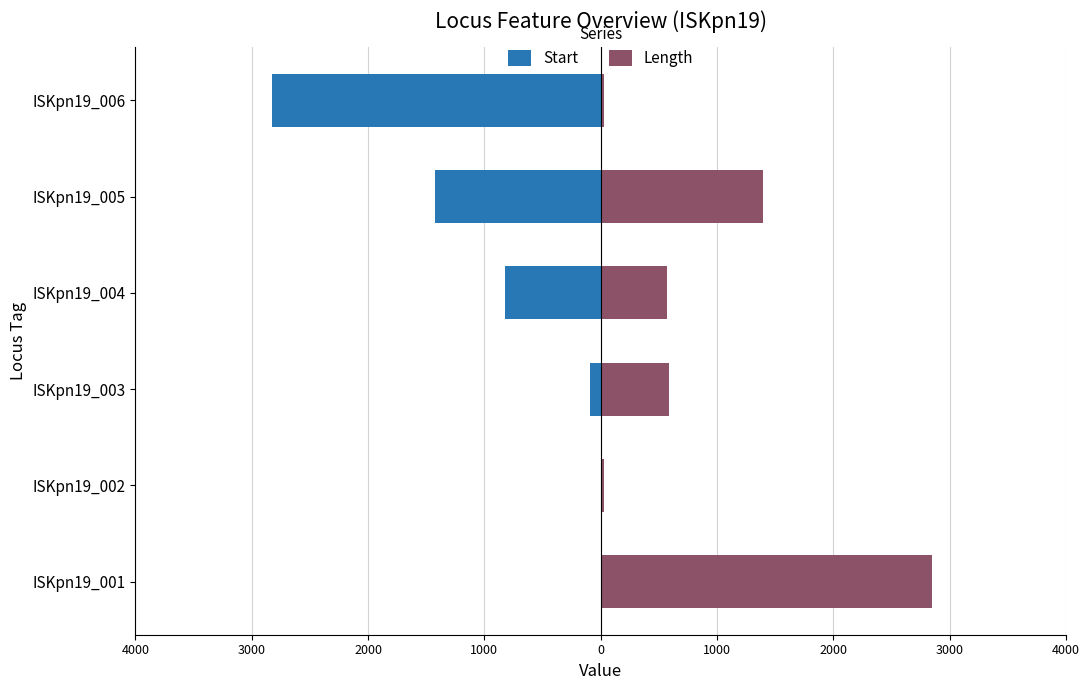

How many groups of bars are there?

6